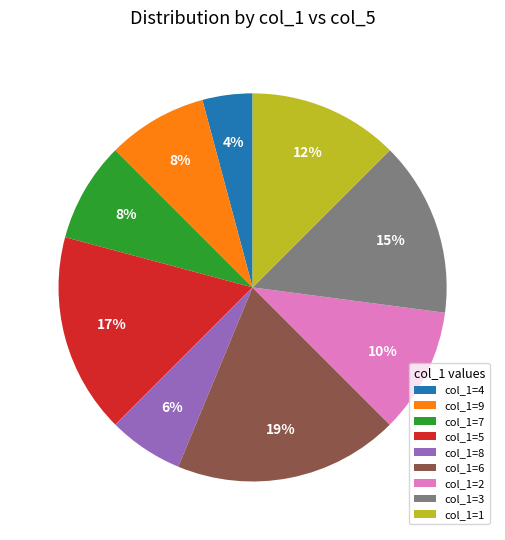

What percentage is the col_1=4 slice, to the nearest percent?

4%